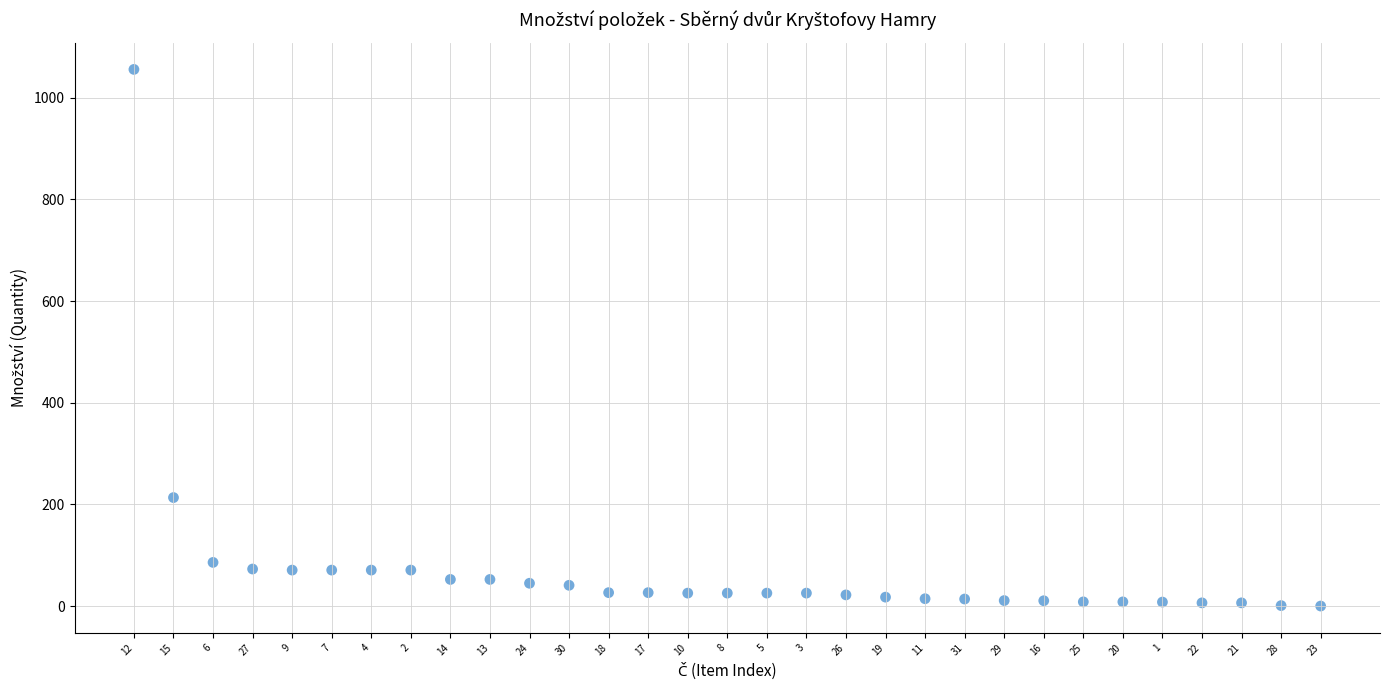

What is the range of X values (max minus min)?

30.0